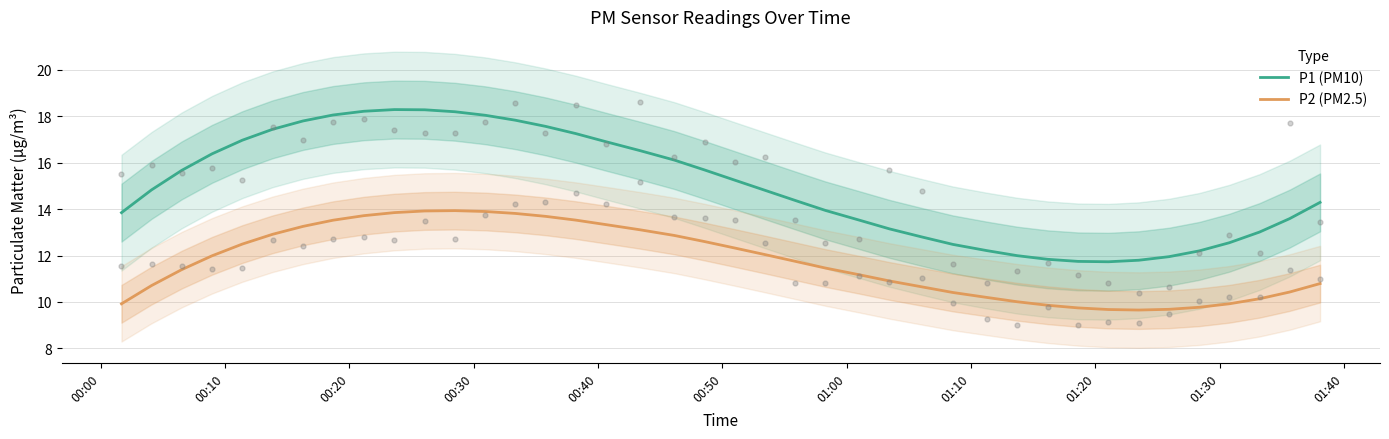

Which series has the largest total across all categories?

P1 (PM10)